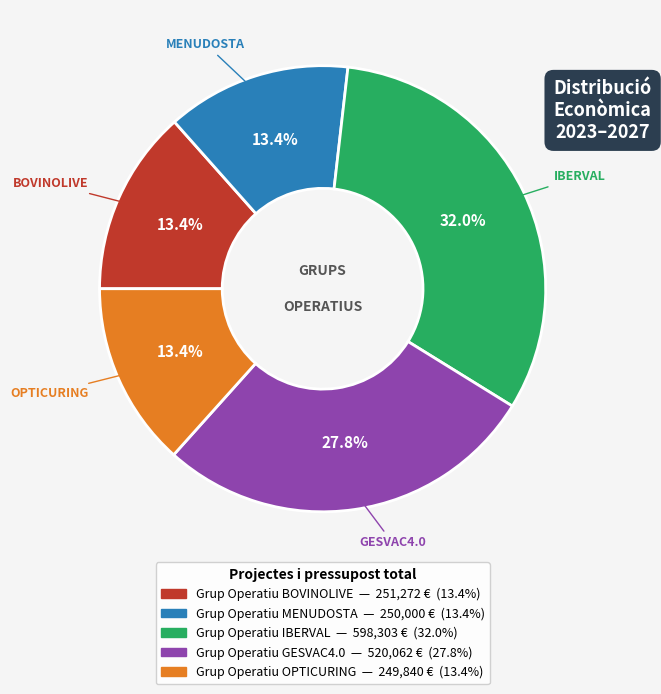

Is there any slice that represents more than half of the pie?

No